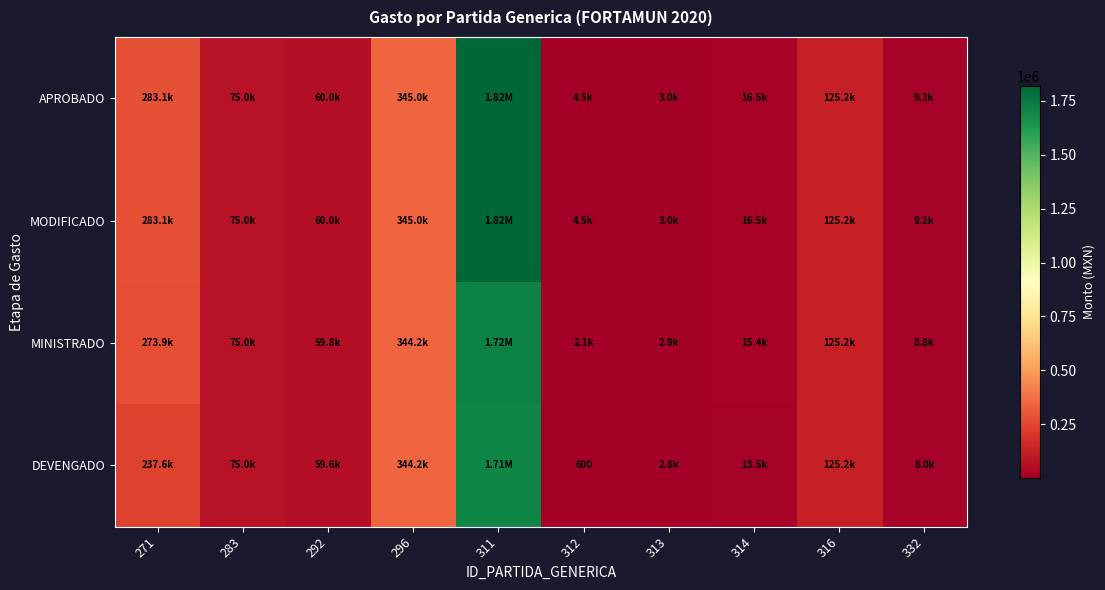

What is the sum of all MINISTRADO values?

2624059.0